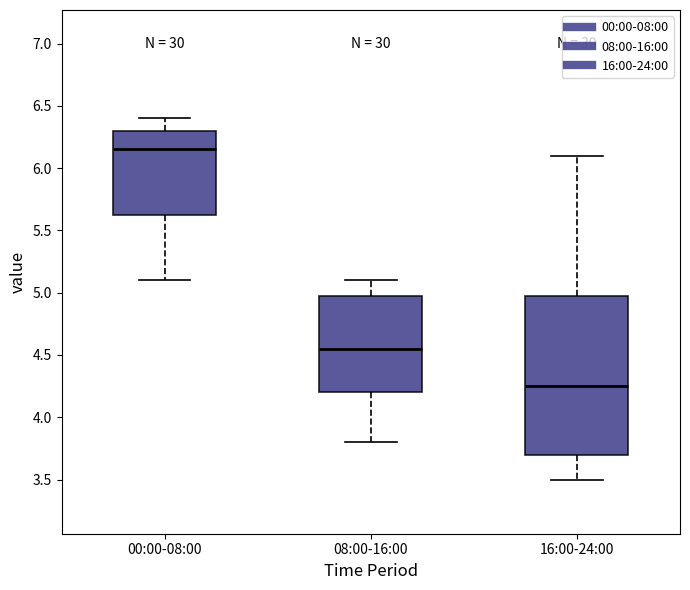

Comparing the boxes themselves (not the whiskers), which one is the tallest?

16:00-24:00